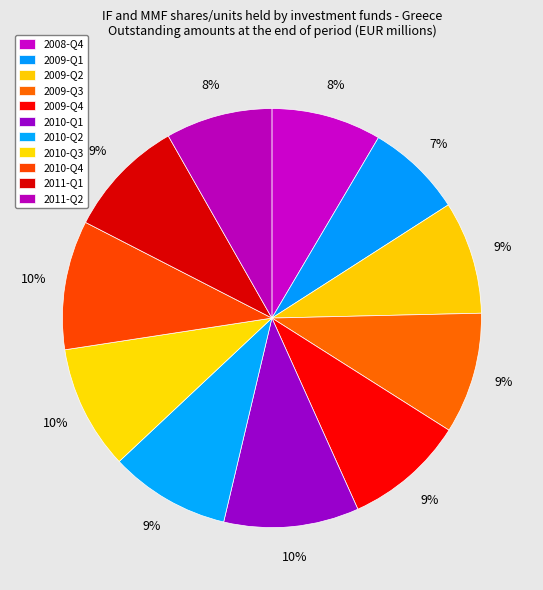

What is the change in value from 2010-Q1 to 2011-Q2?

-129